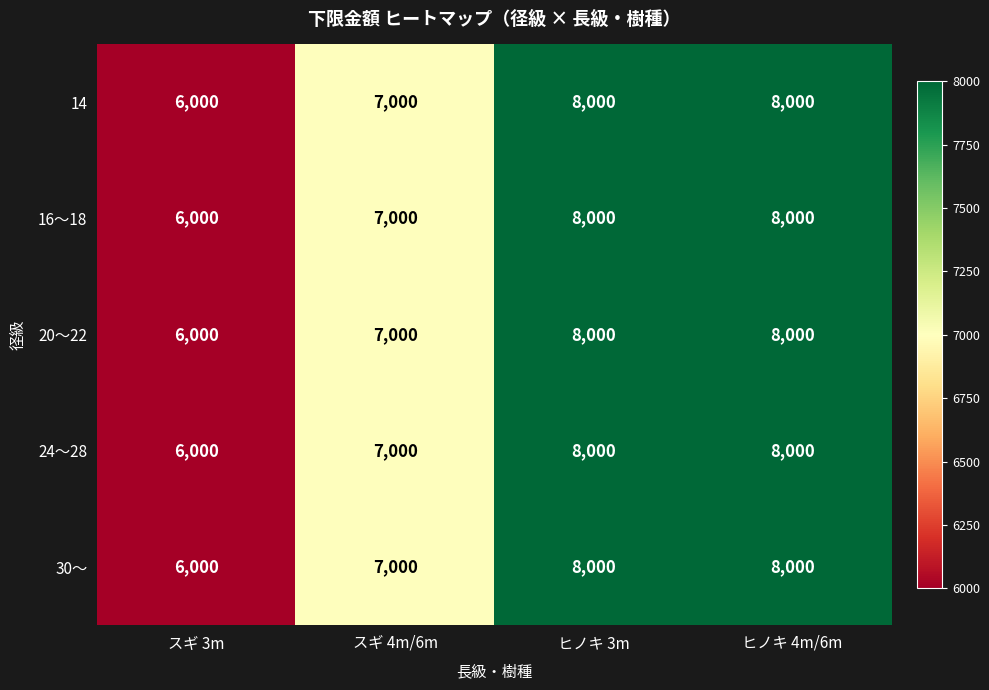

What is the total value across all series at ヒノキ 3m?

40000